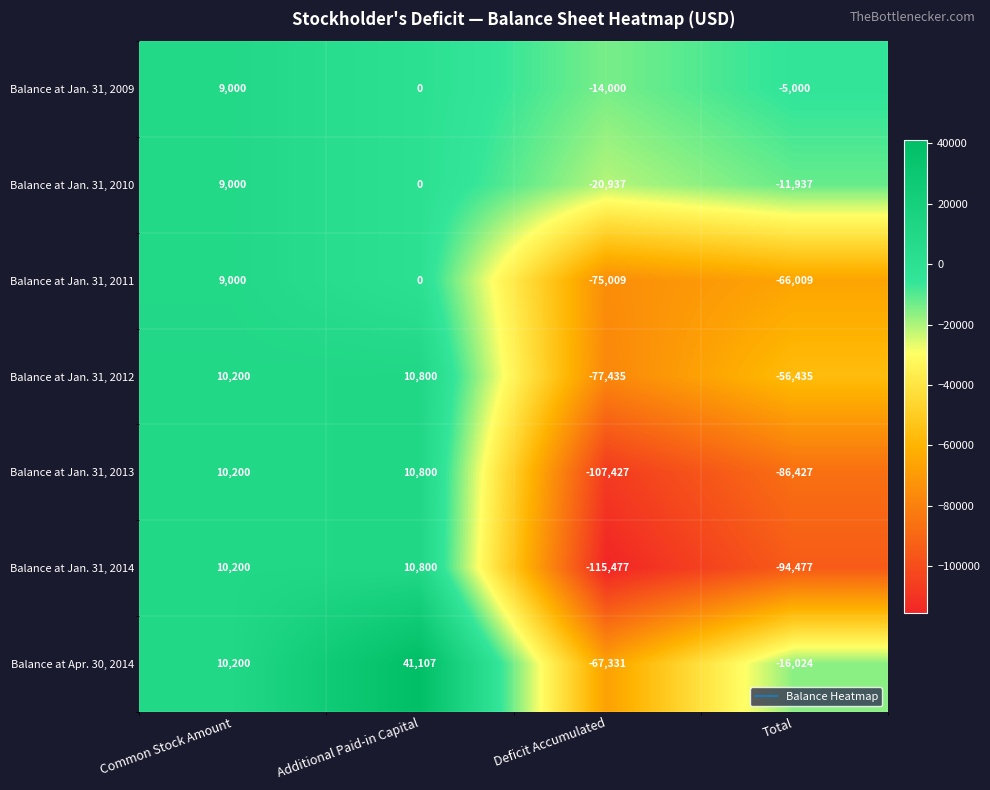

At Total, list the series in order from smallest to largest.

Balance at Jan. 31, 2014, Balance at Jan. 31, 2013, Balance at Jan. 31, 2011, Balance at Jan. 31, 2012, Balance at Apr. 30, 2014, Balance at Jan. 31, 2010, Balance at Jan. 31, 2009